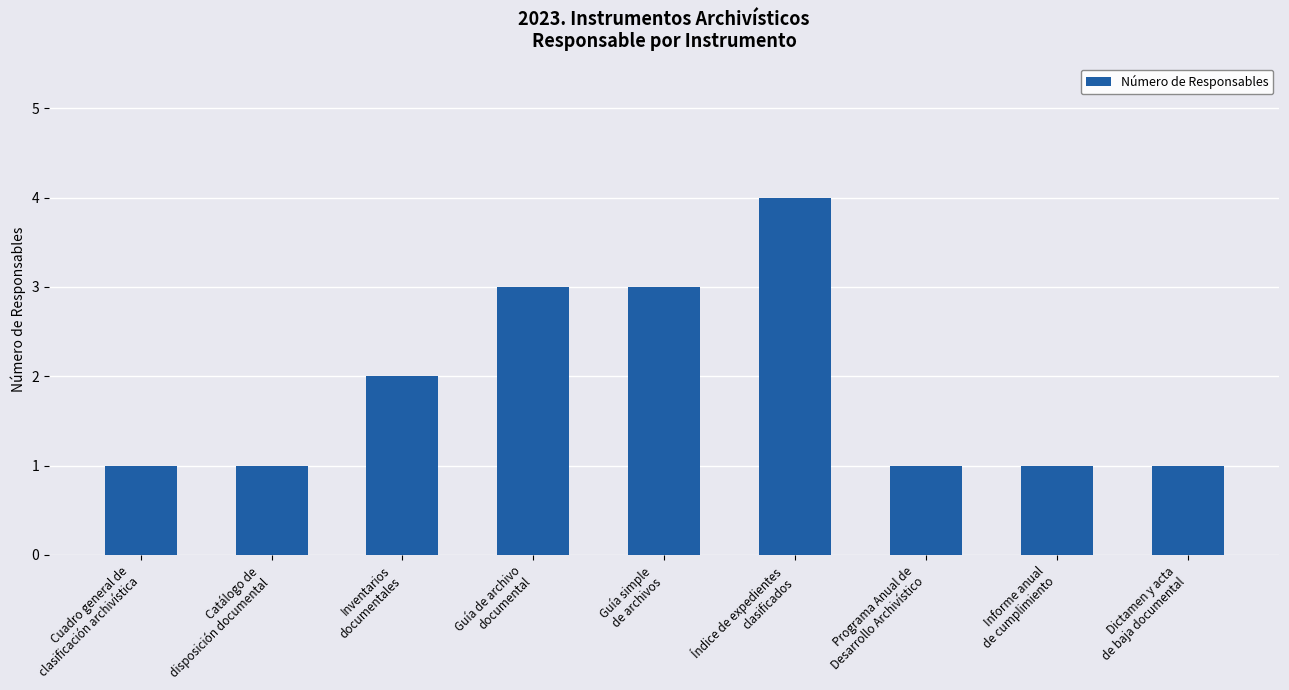

Approximately how many times larger is the value at Informe anual
de cumplimiento compared to Inventarios
documentales?

0.5